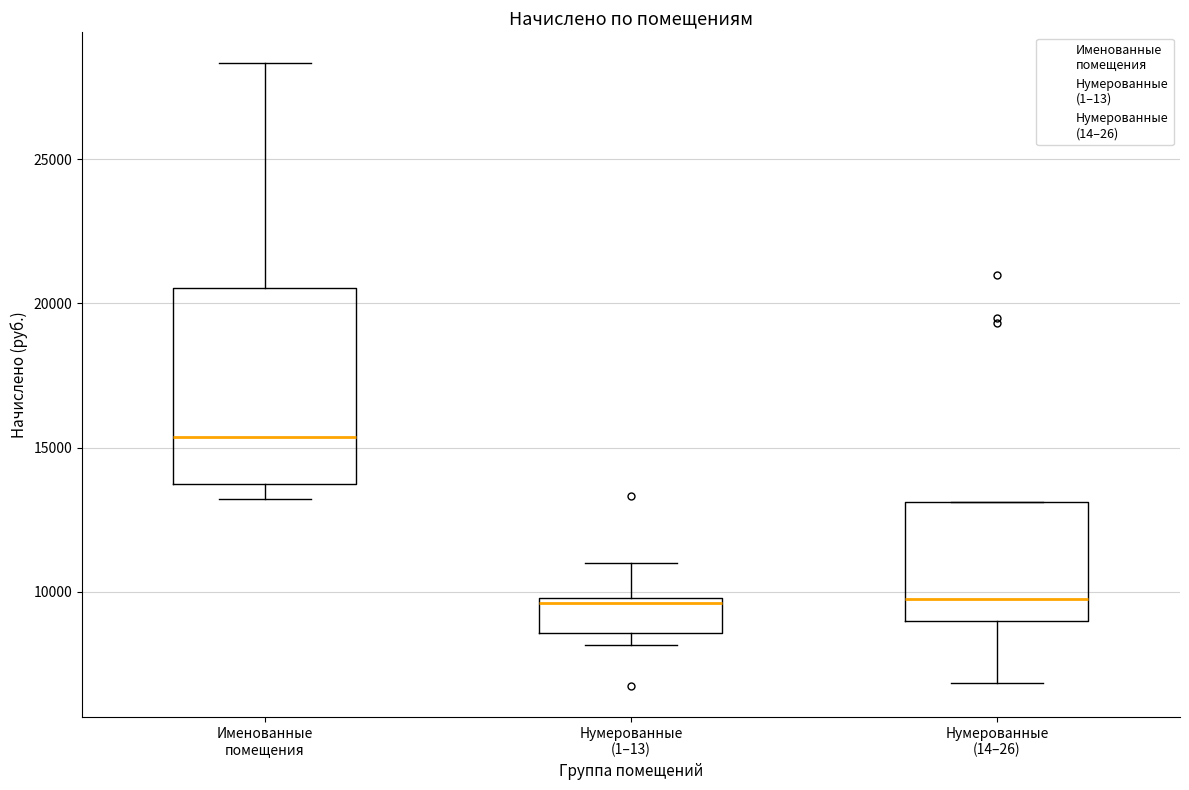

Where does the median line of the box for Нумерованные (14–26) sit on the y-axis? The values are not printed on the chart, so give them approximately, as read against the axis.

9500